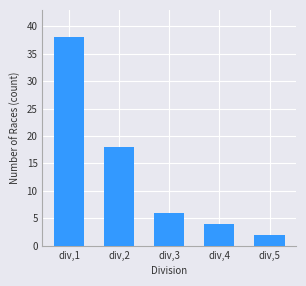

At which category does the chart reach its minimum across all series?

div,5